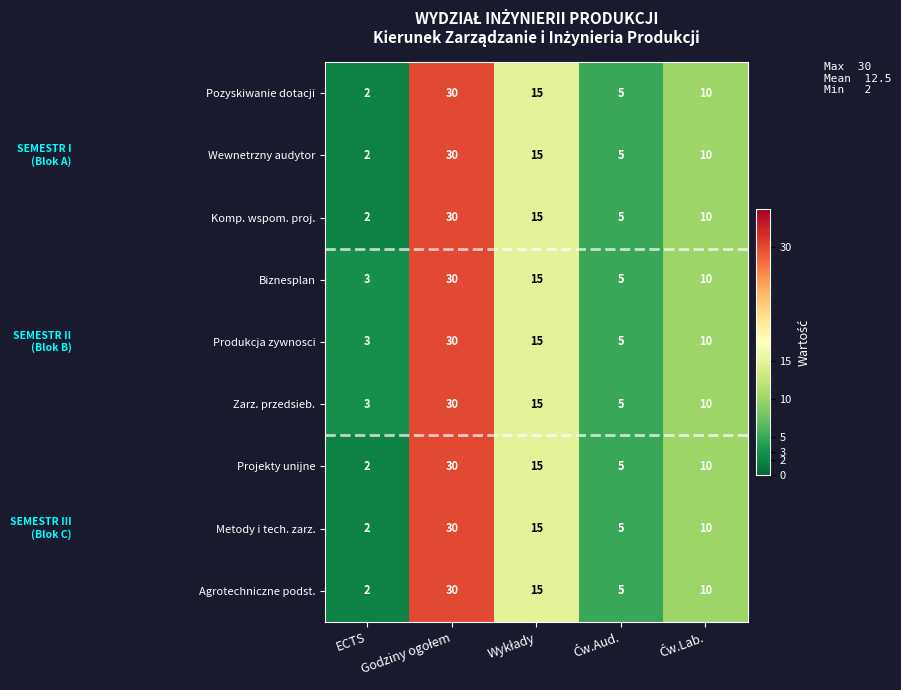

What is the difference between the maximum and minimum values in the Zarz. przedsieb. series?

27